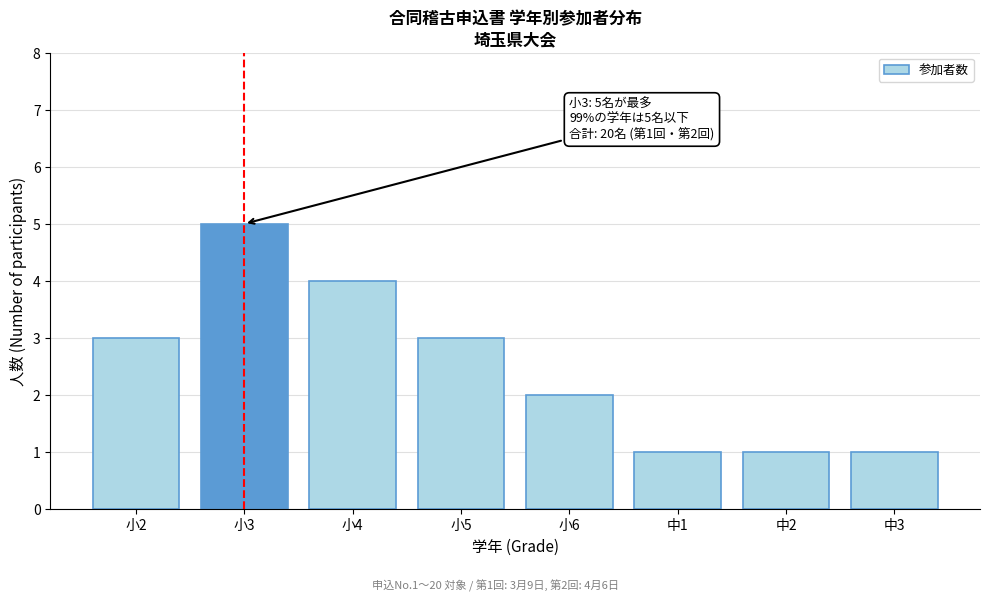

Reading left to right, extract all data points from this chart.

3	5	4	3	2	1	1	1